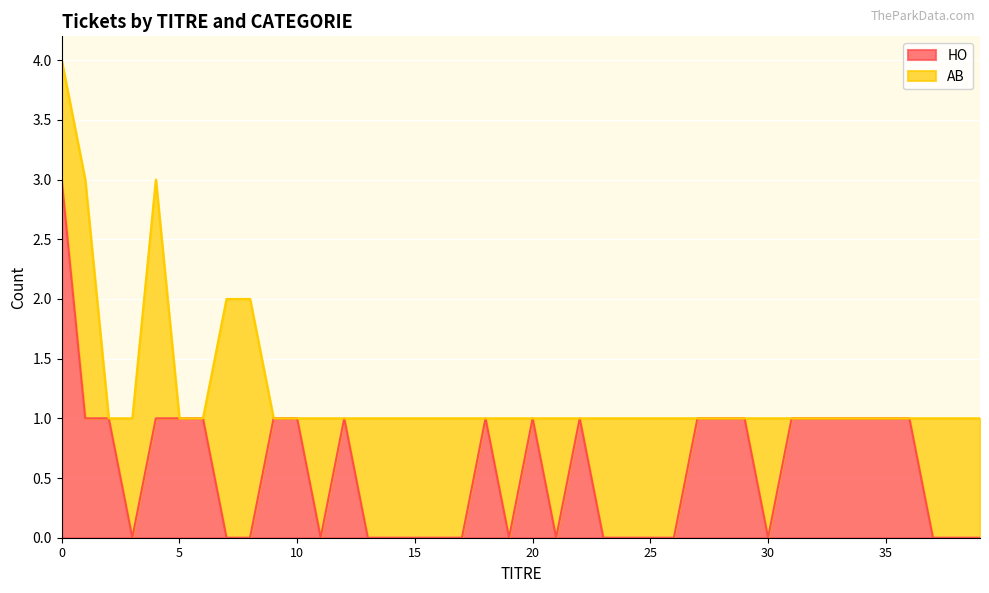

At which label is the value closest to 1?

1